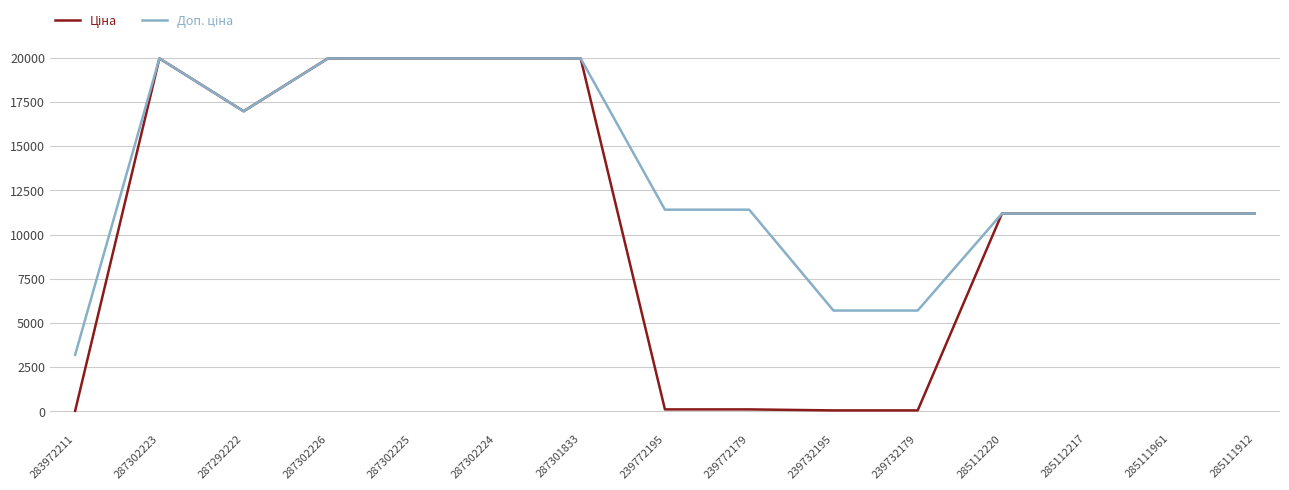

At how many categories does at least one series exceed 5851?

12